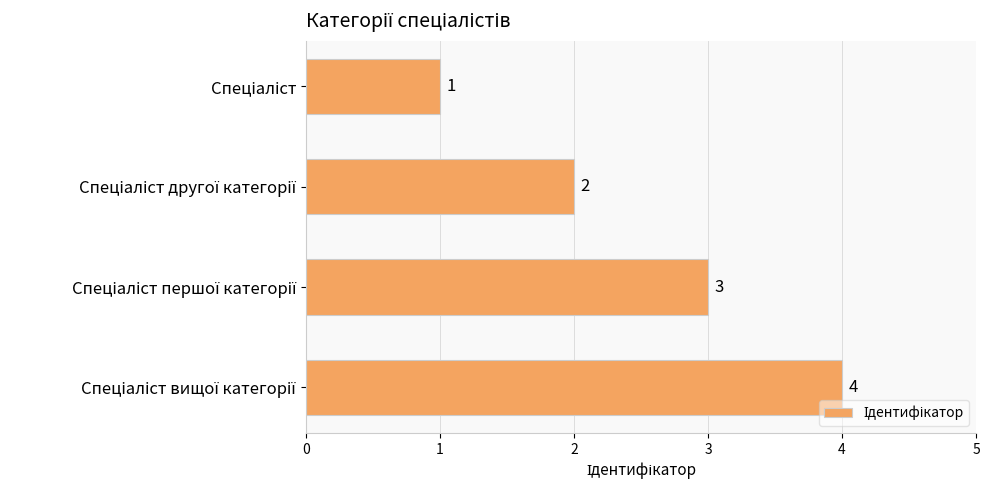

What is the value of the 2nd bar from the top?

2